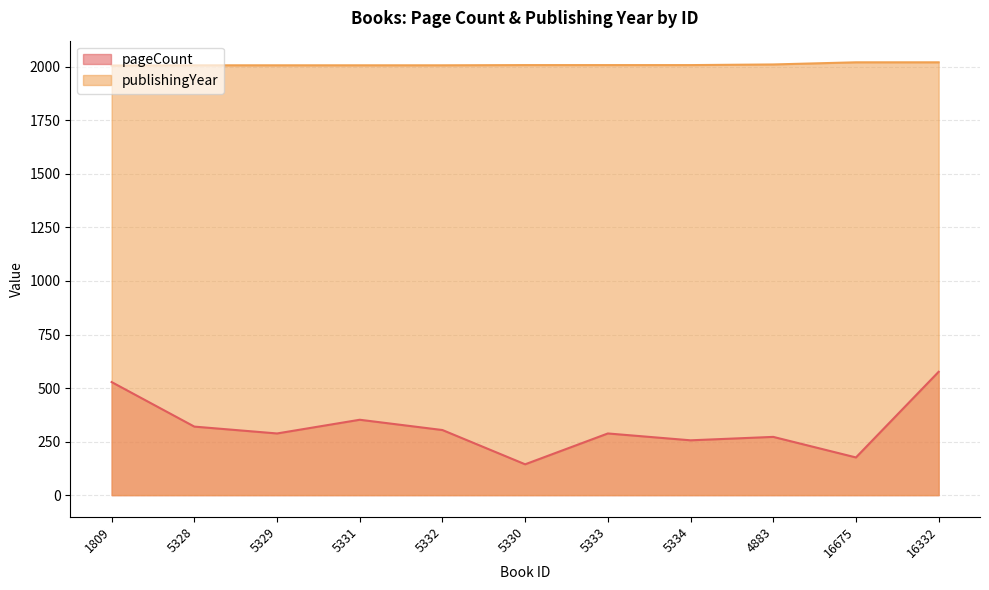

In pageCount, how many points are higher than both neighbors (excluding endpoints)?

3